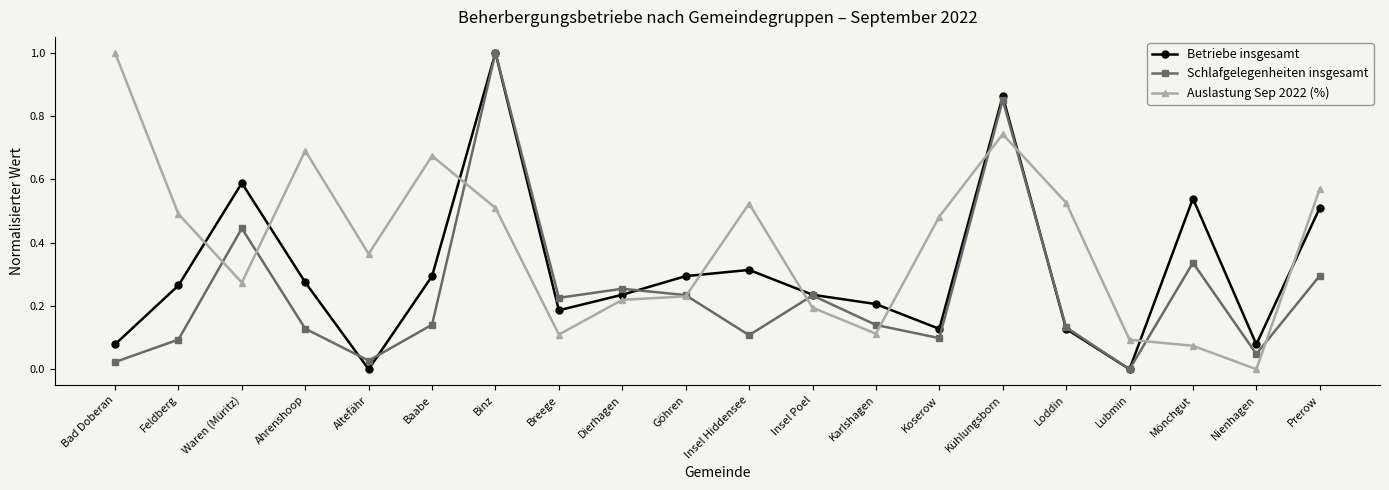

How many lines are shown in the chart?

3